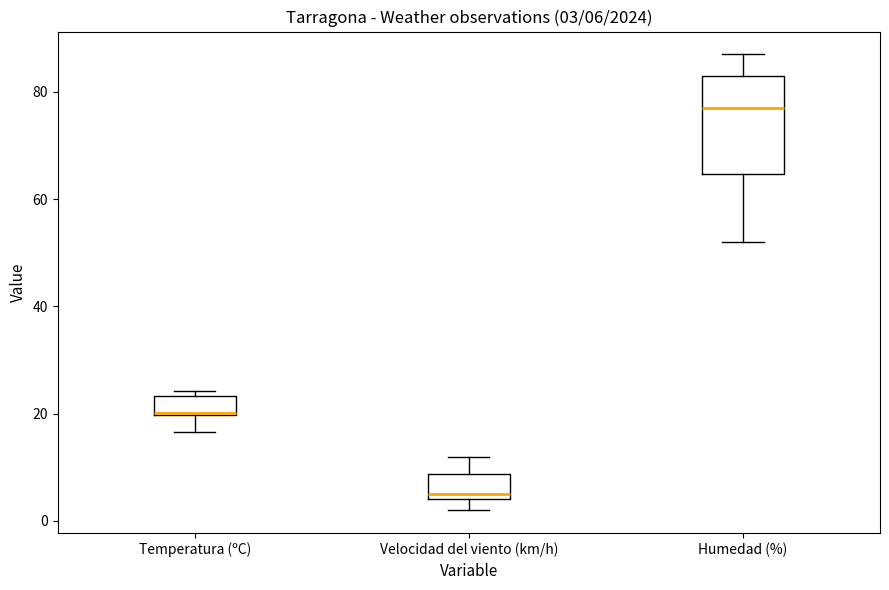

Comparing the boxes themselves (not the whiskers), which one is the tallest?

Humedad (%)